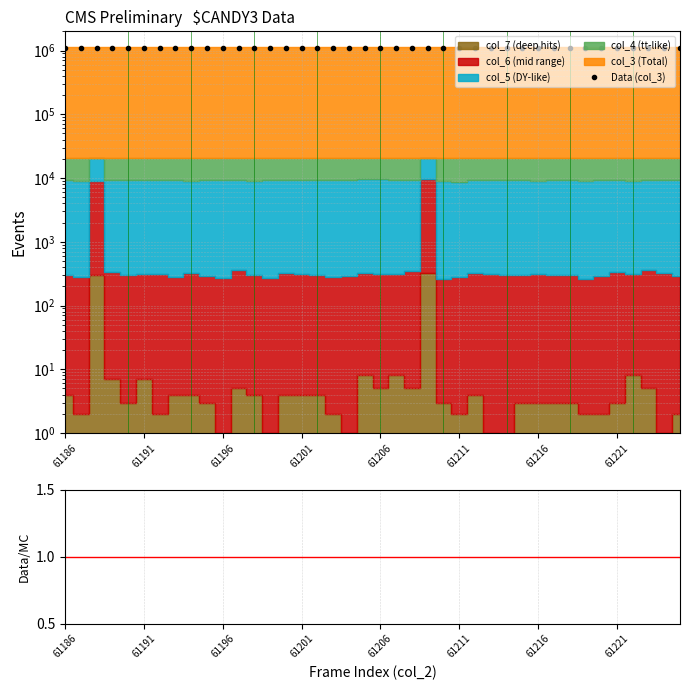

Does the chart have visible grid lines?

Yes